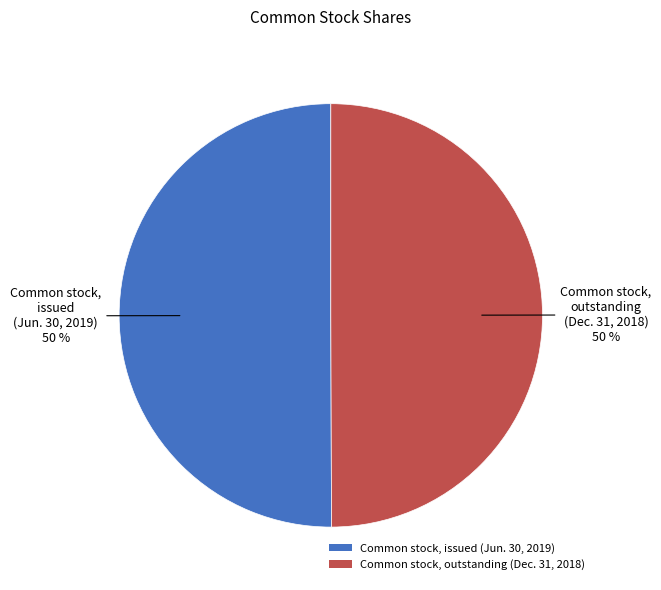

Do Common stock, issued (Jun. 30, 2019) and Common stock, outstanding (Dec. 31, 2018) together represent more than half of the pie?

Yes